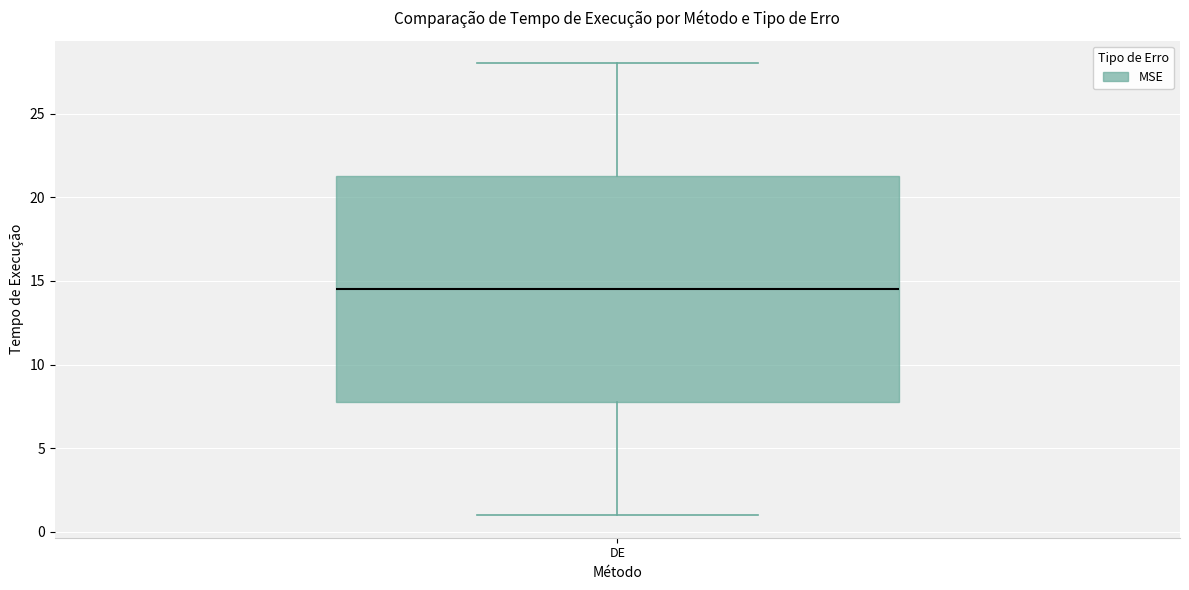

Where does the median line of the box for DE sit on the y-axis? The values are not printed on the chart, so give them approximately, as read against the axis.

14.5